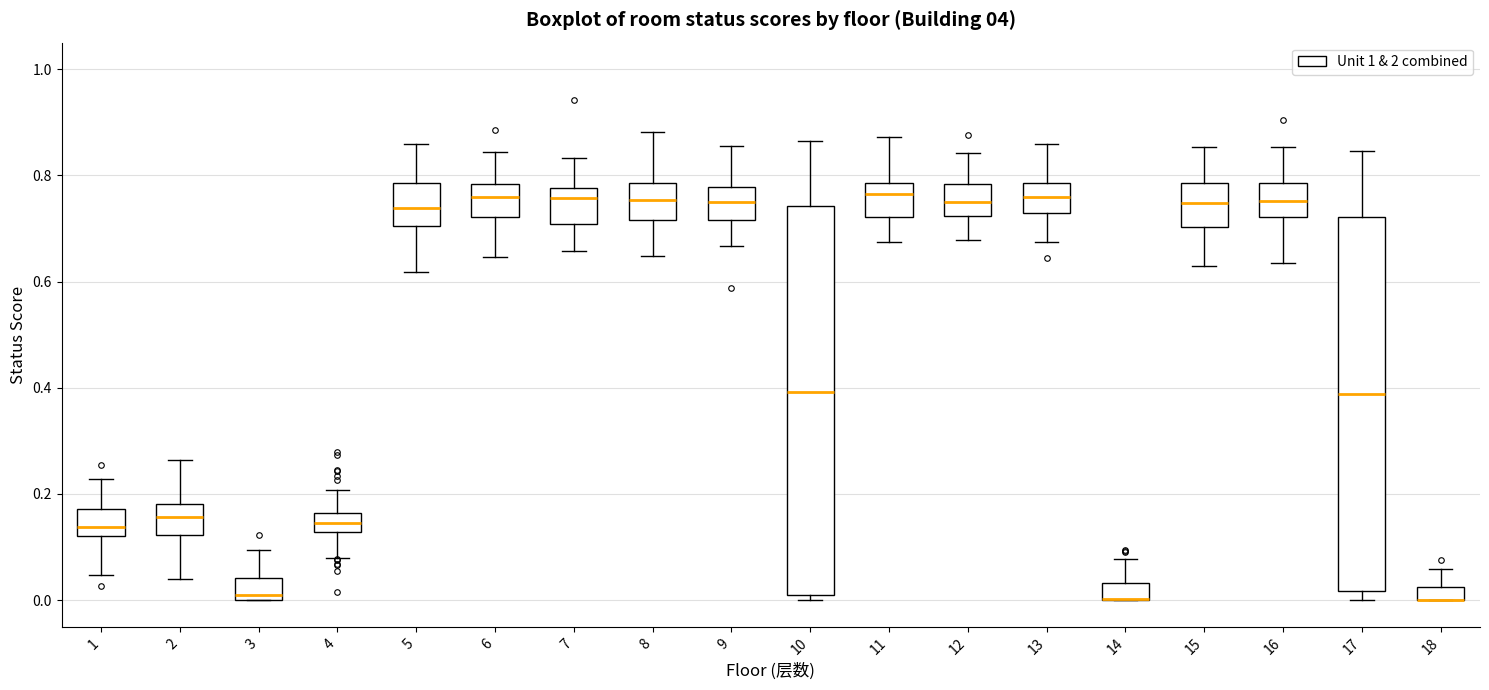

Comparing the boxes themselves (not the whiskers), which one is the tallest?

10